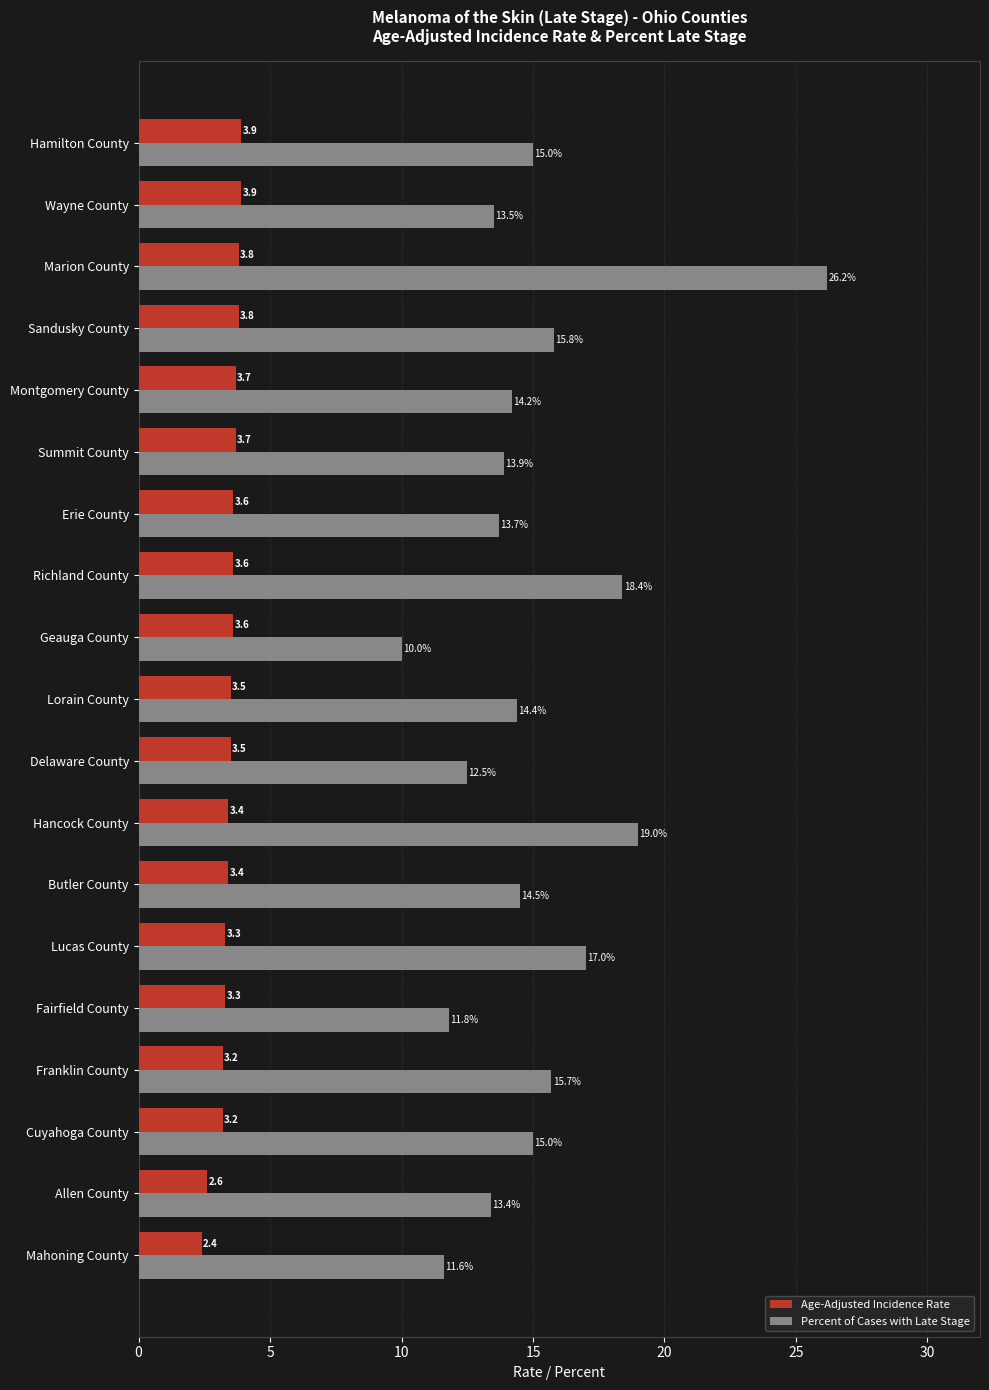

Which series has the largest range (max minus min)?

Percent of Cases with Late Stage